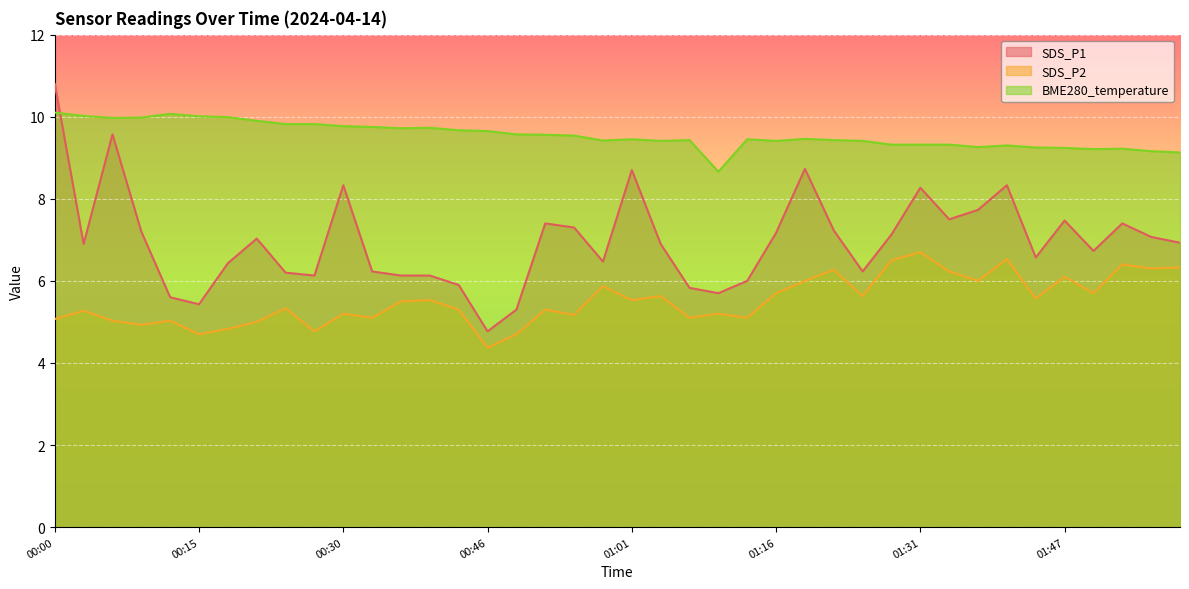

What is the label of the 34th point from the right?

00:18